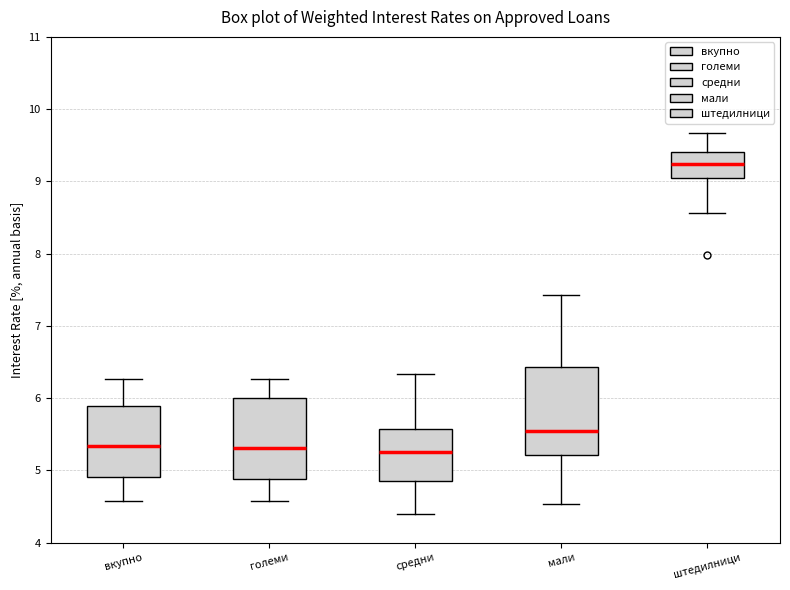

Reading left to right, read every box against the y-axis: the position of its median line, the range the box covers, and the ends of its whiskers. The values are not printed on the chart, so give them approximately, as read against the axis.

вкупно: median 5.3, box 4.9 to 5.9, whiskers 4.6 to 6.3
големи: median 5.3, box 4.9 to 6.0, whiskers 4.6 to 6.3
средни: median 5.3, box 4.8 to 5.6, whiskers 4.4 to 6.3
мали: median 5.5, box 5.2 to 6.4, whiskers 4.5 to 7.4
штедилници: median 9.2, box 9.0 to 9.4, whiskers 8.6 to 9.7